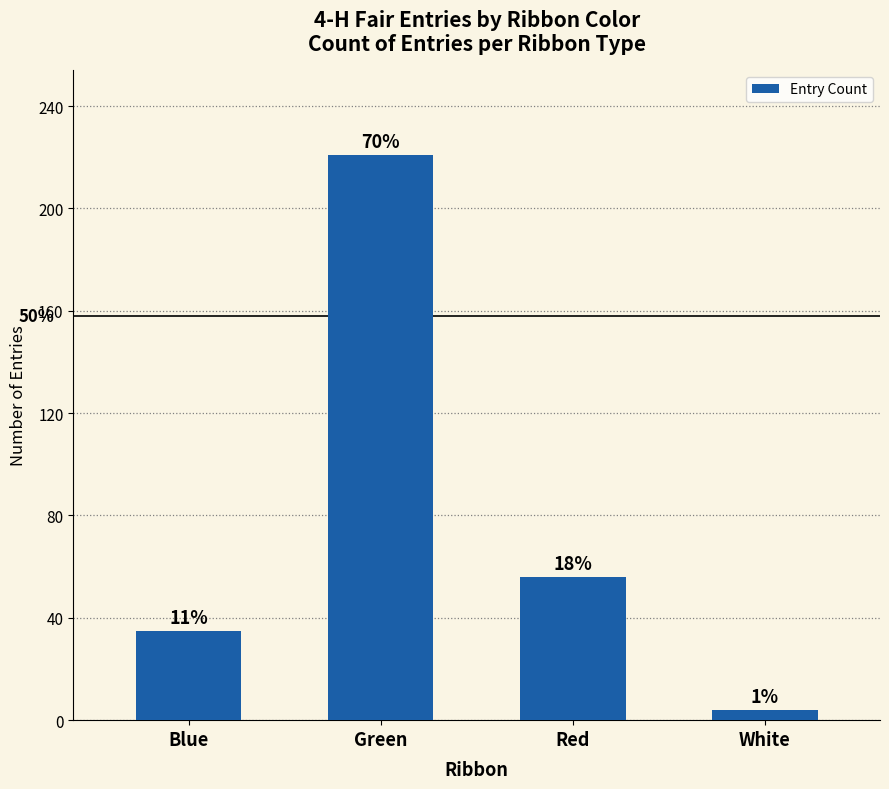

How many bars are there in total?

4